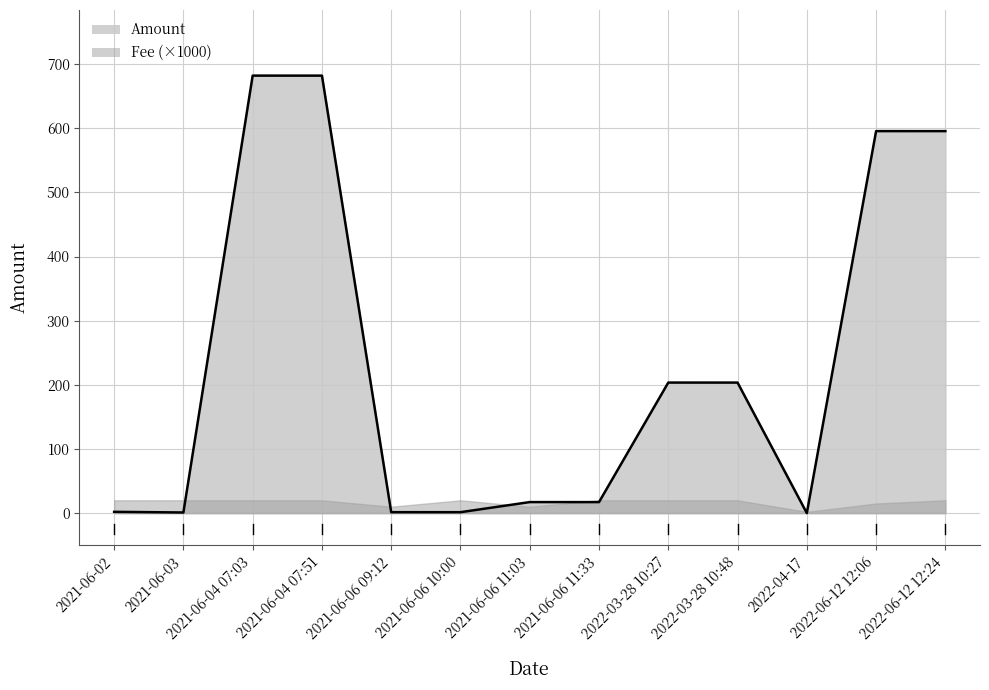

True or false: the data shows 10.2 at 2021-06-06 11:33.

False